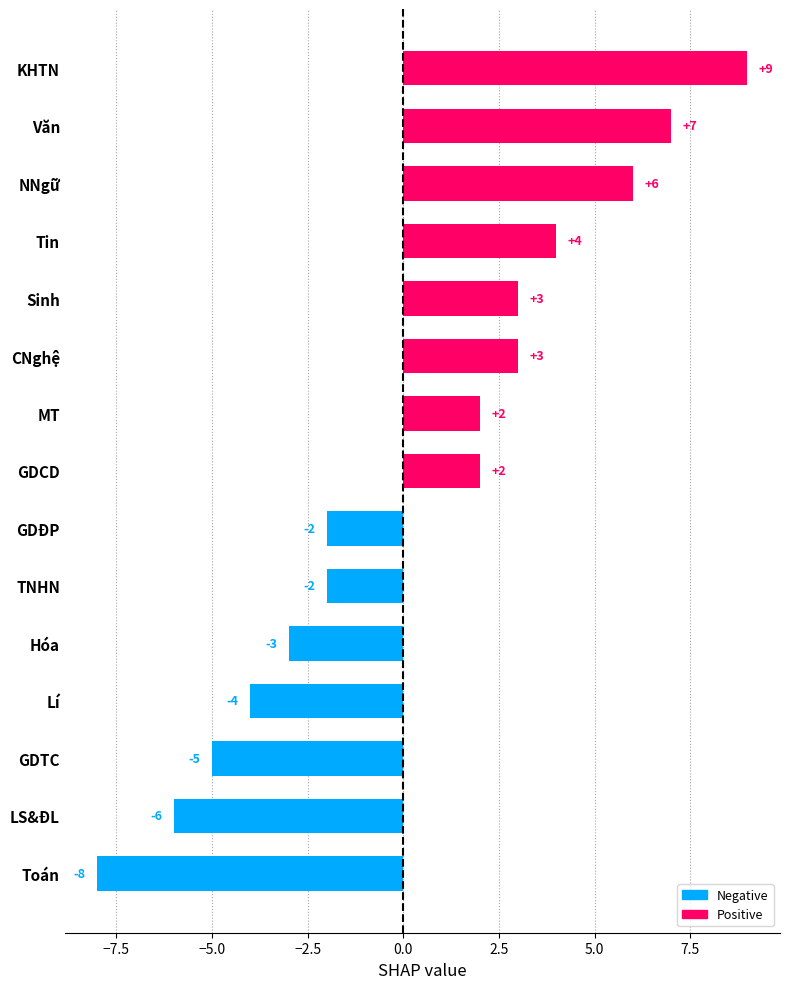

The chart shows a value of 6 at NNgữ. True or false?

True